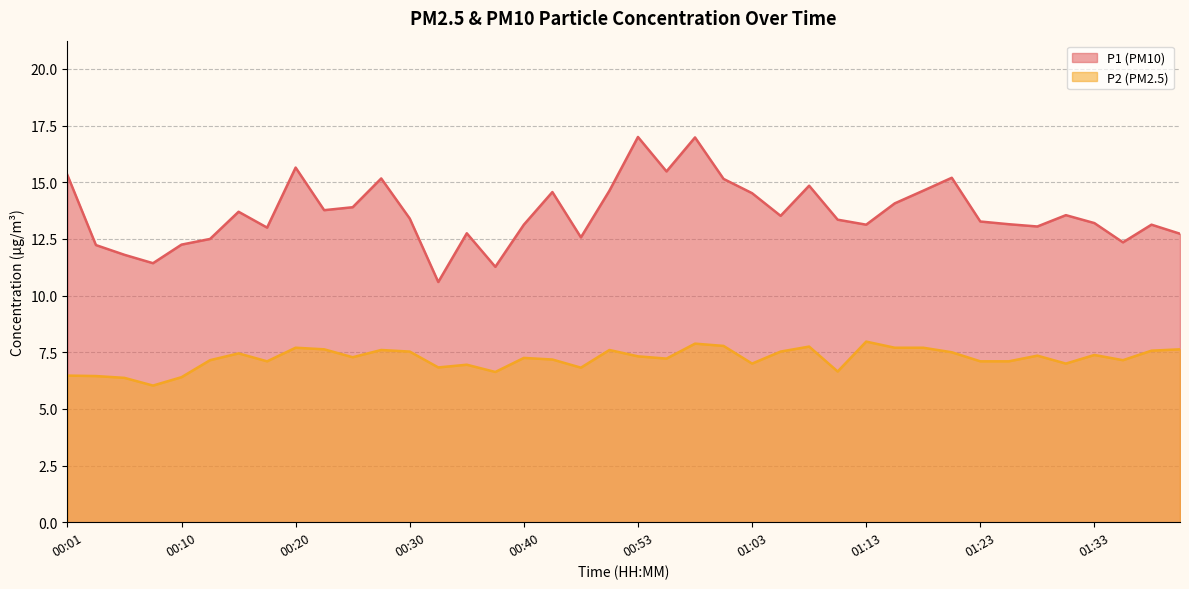

Reading left to right, list all the values displayed in this chart.

P1: 15.3	12.2	11.8	11.4	12.2	12.5	13.7	13.0	15.7	13.8	13.9	15.2	13.4	10.6	12.8	11.3	13.1	14.6	12.6	14.6	17.0	15.5	17.0	15.2	14.5	13.5	14.8	13.3	13.1	14.1	14.6	15.2	13.3	13.2	13.1	13.6	13.2	12.3	13.1	12.7
P2: 6.5	6.5	6.4	6.0	6.4	7.2	7.5	7.1	7.7	7.6	7.3	7.6	7.5	6.8	7.0	6.6	7.2	7.2	6.8	7.6	7.3	7.2	7.9	7.8	7.0	7.5	7.8	6.7	8.0	7.7	7.7	7.5	7.1	7.1	7.3	7.0	7.4	7.2	7.6	7.6